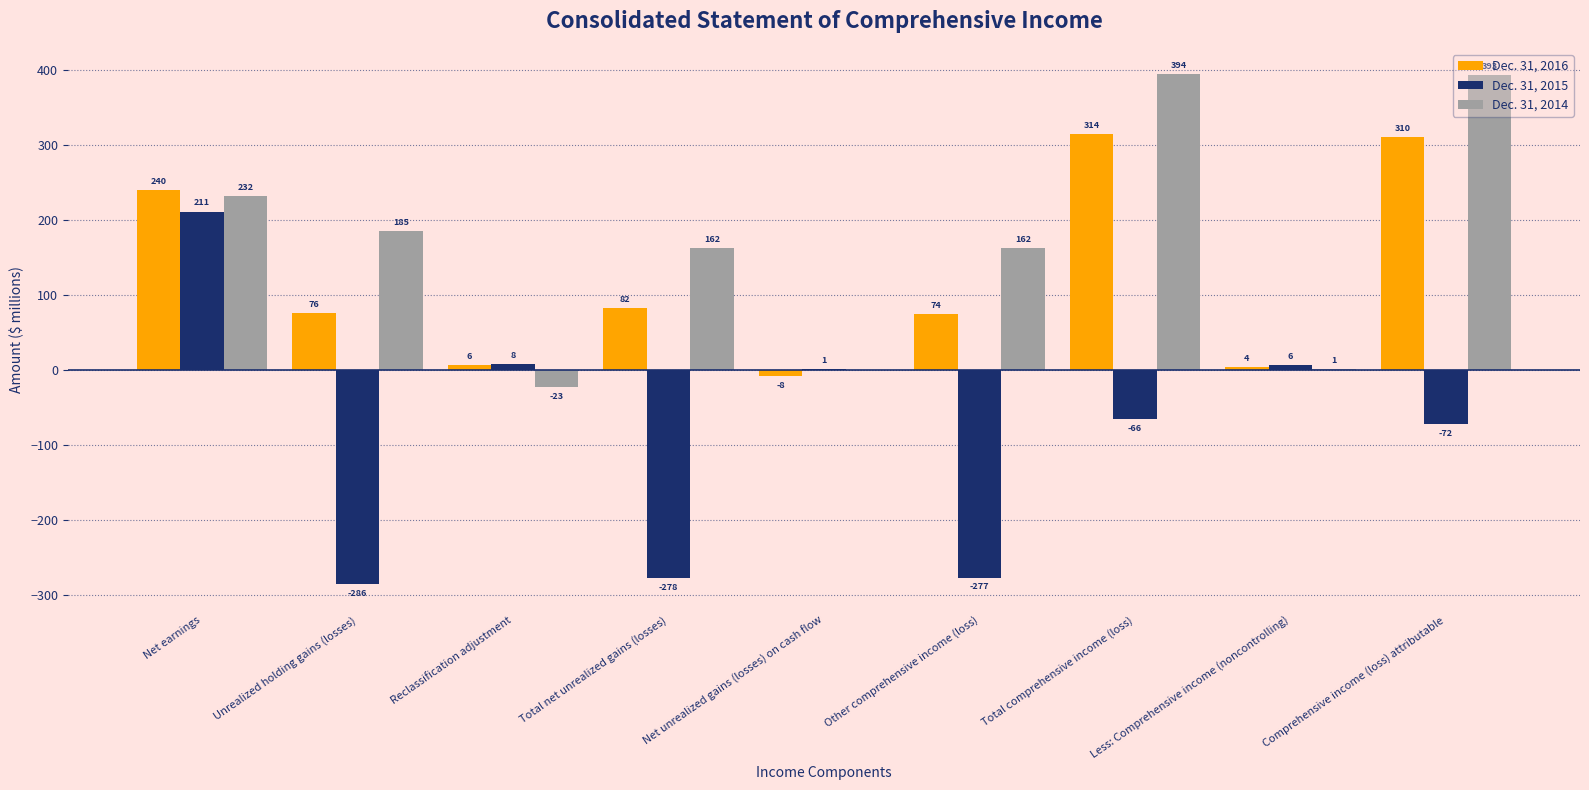

Reading right to left, list all the values displayed in this chart.

Dec. 31, 2016: Comprehensive income (loss) attributable=310	Less: Comprehensive income (noncontrolling)=4	Total comprehensive income (loss)=314	Other comprehensive income (loss)=74	Net unrealized gains (losses) on cash flow=-8	Total net unrealized gains (losses)=82	Reclassification adjustment=6	Unrealized holding gains (losses)=76	Net earnings=240
Dec. 31, 2015: Comprehensive income (loss) attributable=-72	Less: Comprehensive income (noncontrolling)=6	Total comprehensive income (loss)=-66	Other comprehensive income (loss)=-277	Net unrealized gains (losses) on cash flow=1	Total net unrealized gains (losses)=-278	Reclassification adjustment=8	Unrealized holding gains (losses)=-286	Net earnings=211
Dec. 31, 2014: Comprehensive income (loss) attributable=393	Less: Comprehensive income (noncontrolling)=1	Total comprehensive income (loss)=394	Other comprehensive income (loss)=162	Net unrealized gains (losses) on cash flow=0	Total net unrealized gains (losses)=162	Reclassification adjustment=-23	Unrealized holding gains (losses)=185	Net earnings=232